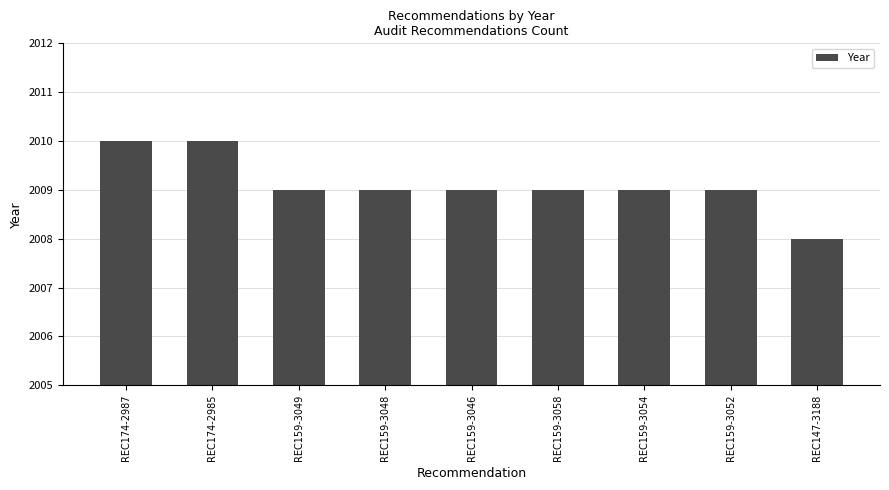

What is the change in value from REC174-2985 to REC147-3188?

-2